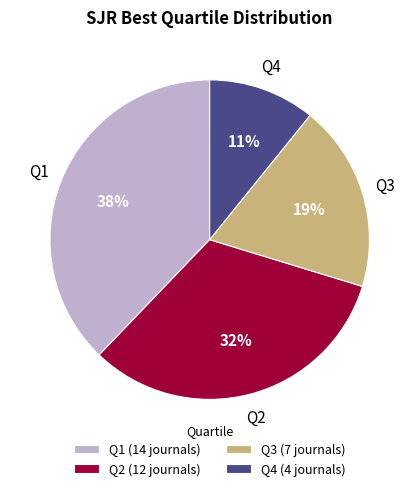

Approximately how many times larger is the value at Q4 compared to Q3?

0.6